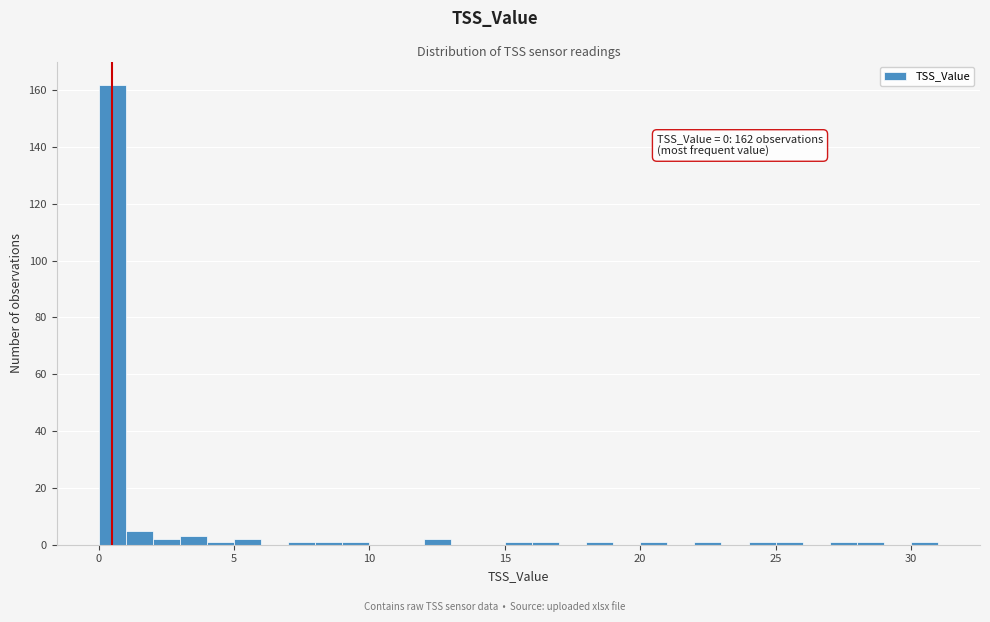

Read against the x-axis, roughly where is the centre of the tallest bar?

0.5